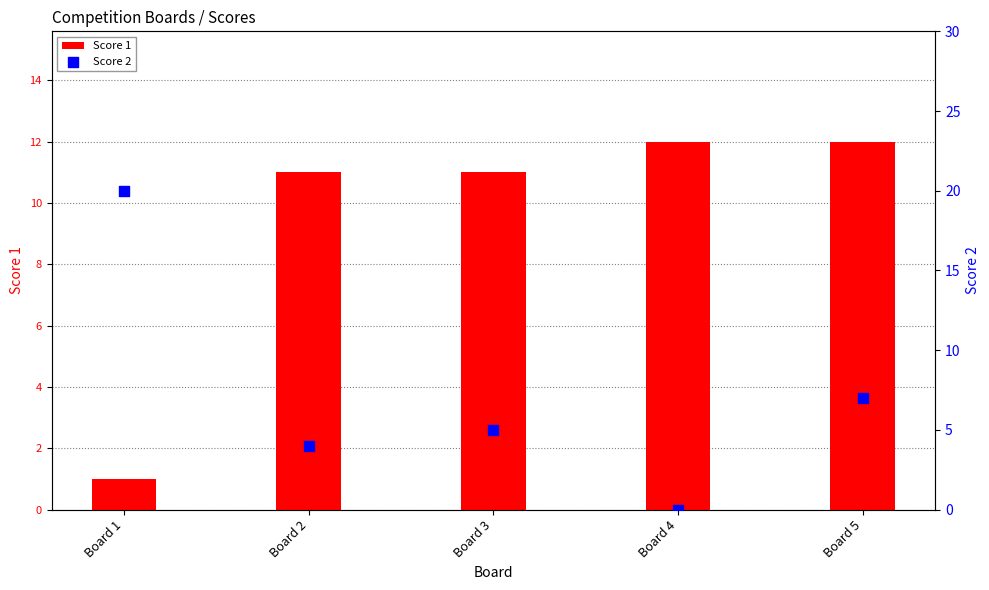

What are all the series names shown in the legend?

Score 1, Score 2